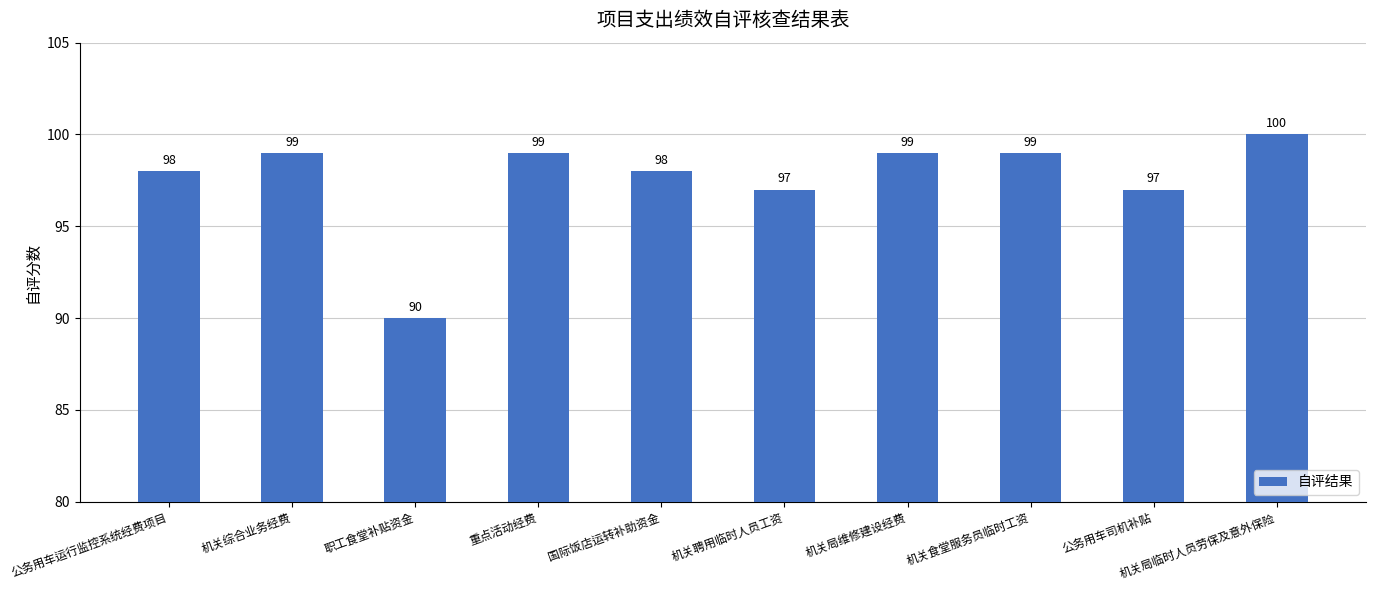

True or false: the data shows 98 at 国际饭店运转补助资金.

True